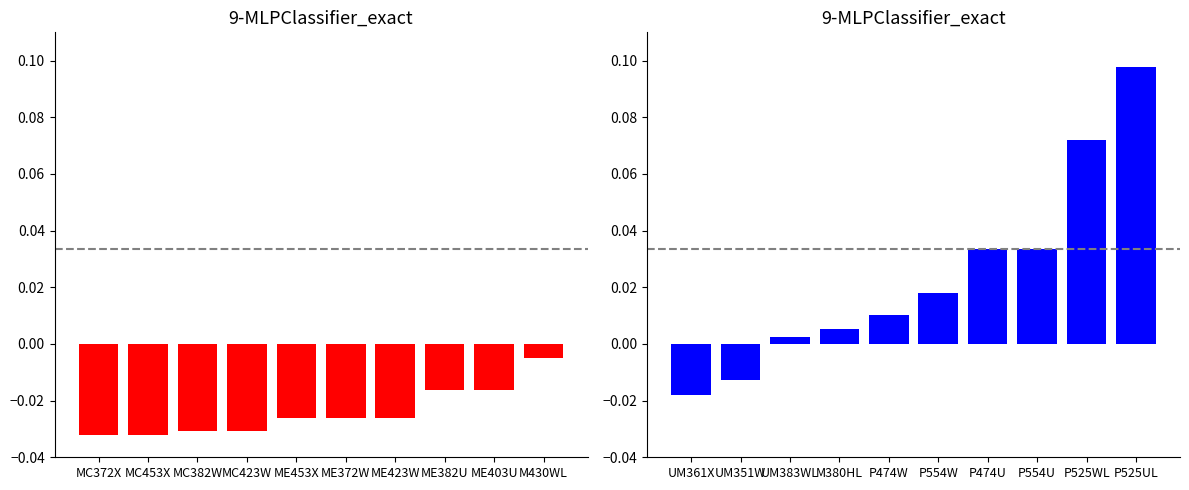

What is the sum of all Prices (right) values?

0.2